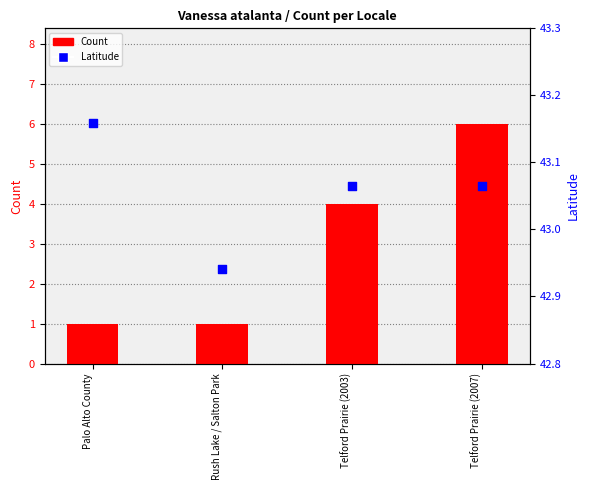

What are all the series names shown in the legend?

Count, Latitude